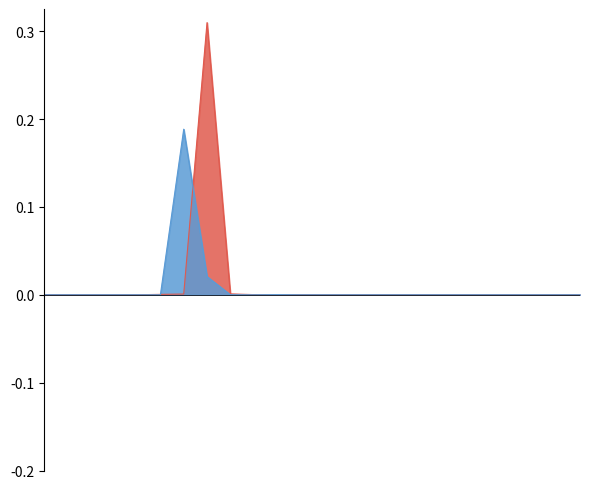

Where do Payments (Excl 1-22 EFT) and Payments (1-22 EFT) first cross each other?

02/28/2017 and 11/30/2016